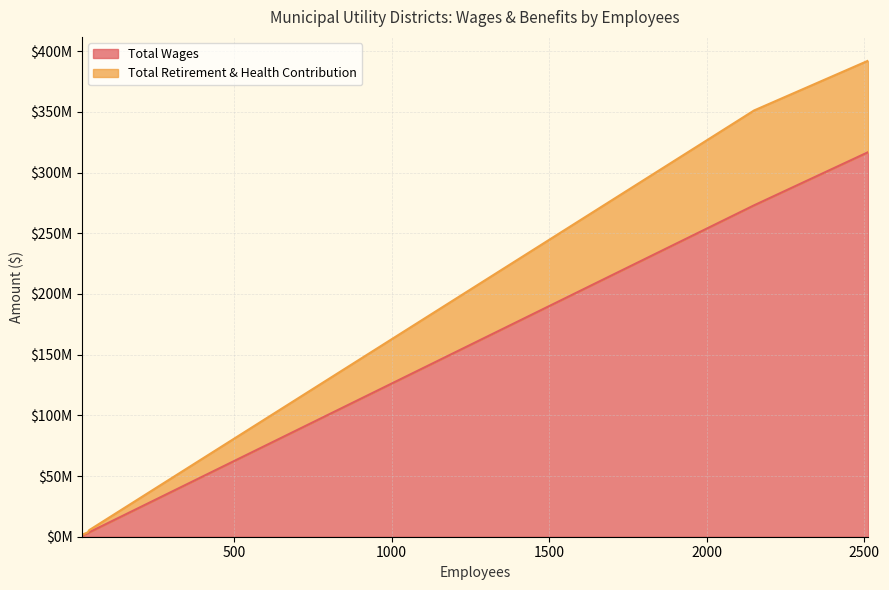

At which category does the chart reach its minimum across all series?

18